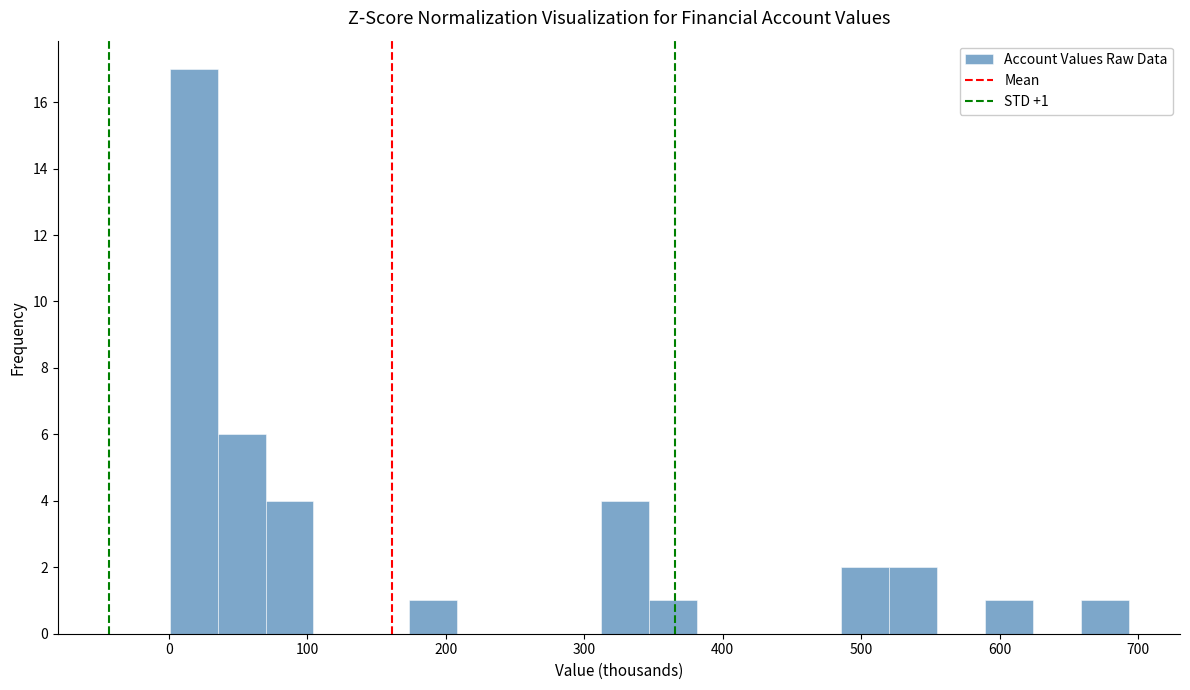

Around what value on the x-axis is the tallest bar? Give the approximate position of its centre, as read against the axis.

20